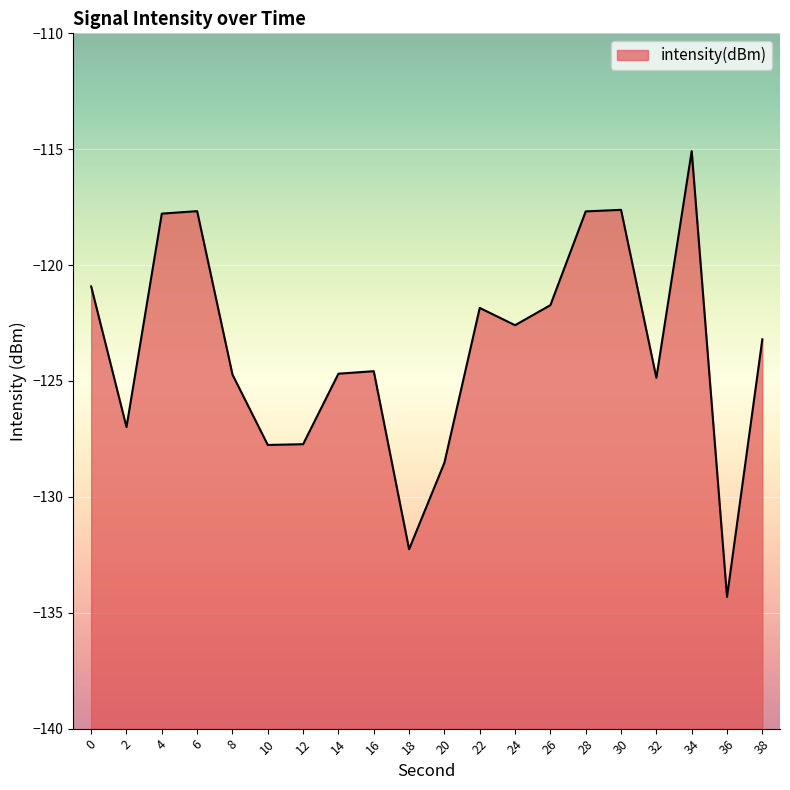

Reading left to right, what are all the values shown in this chart?

0=-120.9	2=-127.0	4=-117.8	6=-117.7	8=-124.7	10=-127.8	12=-127.7	14=-124.7	16=-124.6	18=-132.3	20=-128.5	22=-121.8	24=-122.6	26=-121.7	28=-117.7	30=-117.6	32=-124.9	34=-115.1	36=-134.3	38=-123.2